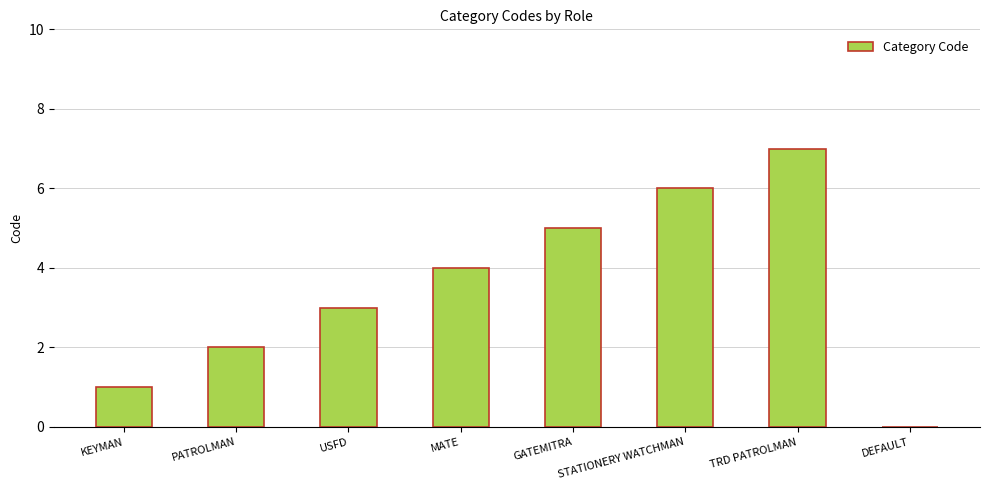

Which label corresponds to the largest value in the chart?

TRD PATROLMAN